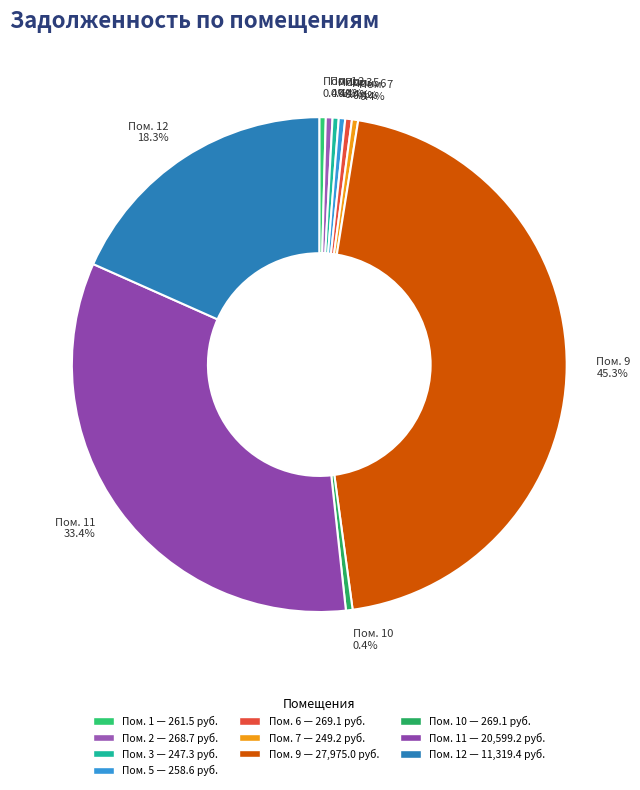

Approximately how many times larger is the value at Пом. 11 compared to Пом. 9?

0.7